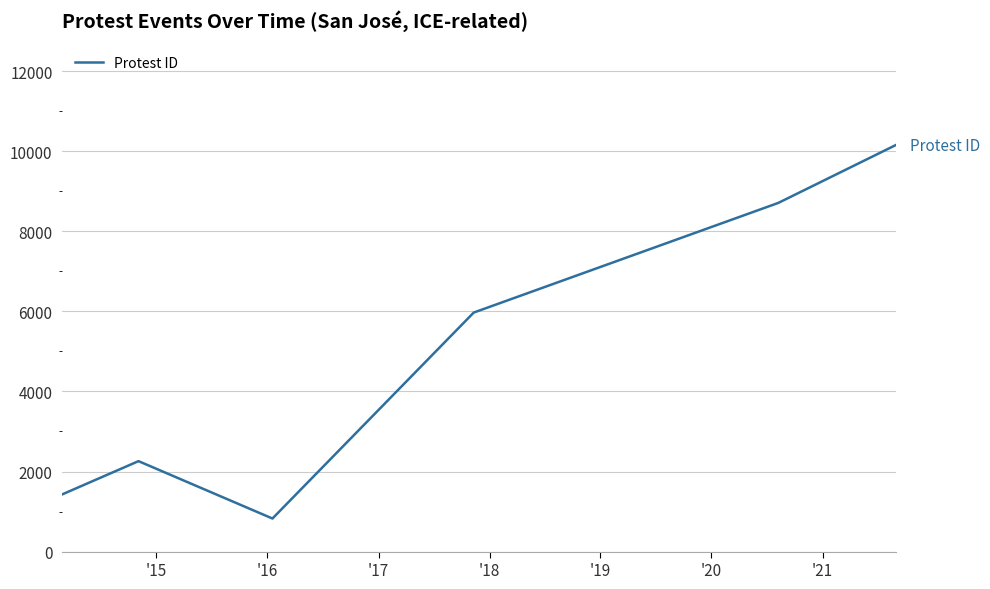

Which label corresponds to the smallest value in the chart?

'16